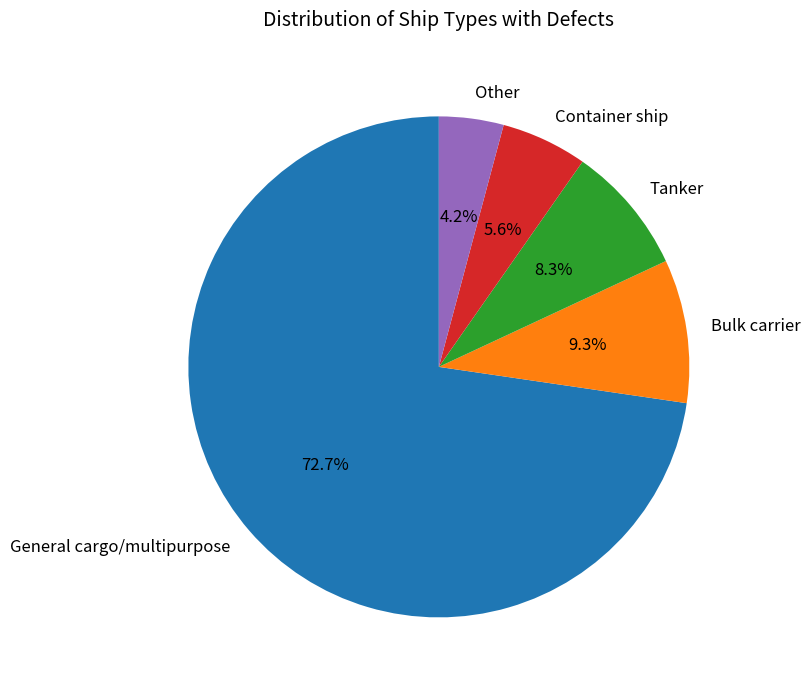

Is General cargo/multipurpose the majority of the pie?

Yes